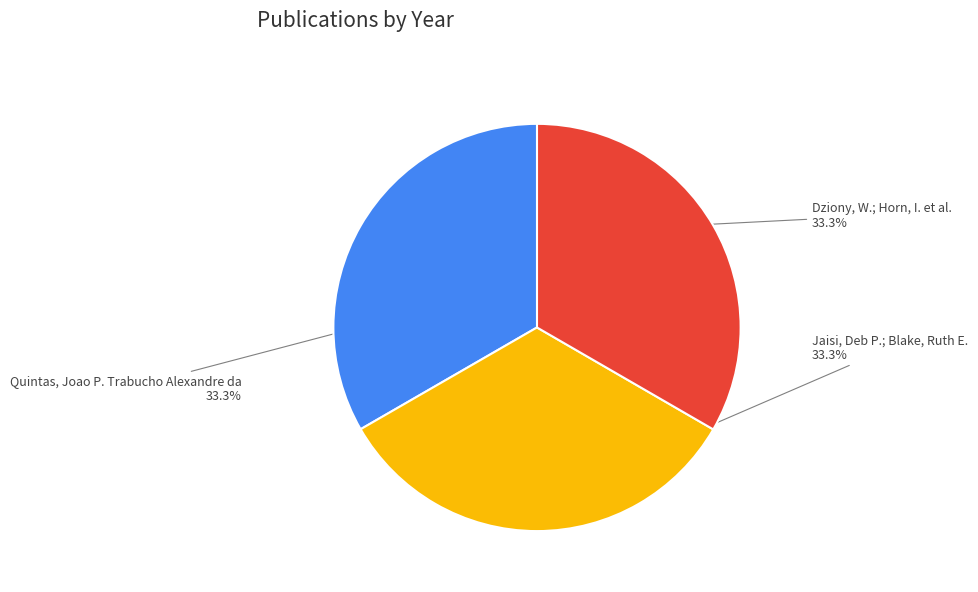

Does Jaisi, Deb P.; Blake, Ruth E. account for over 50% of the chart?

No